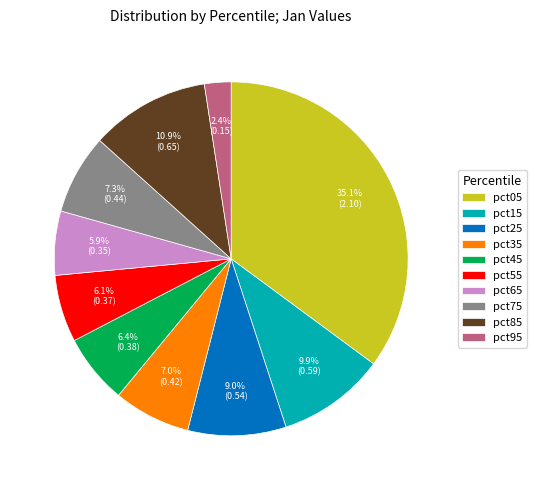

Count the number of slices in the pie.

10